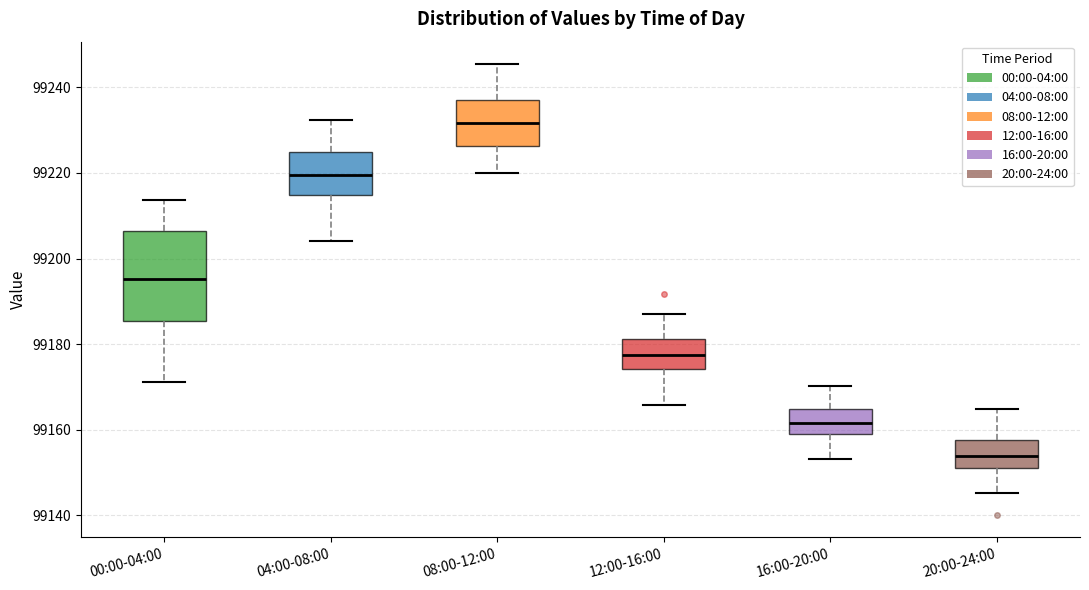

Where does the upper whisker of the box for 12:00-16:00 end on the y-axis? The values are not printed on the chart, so give them approximately, as read against the axis.

99188